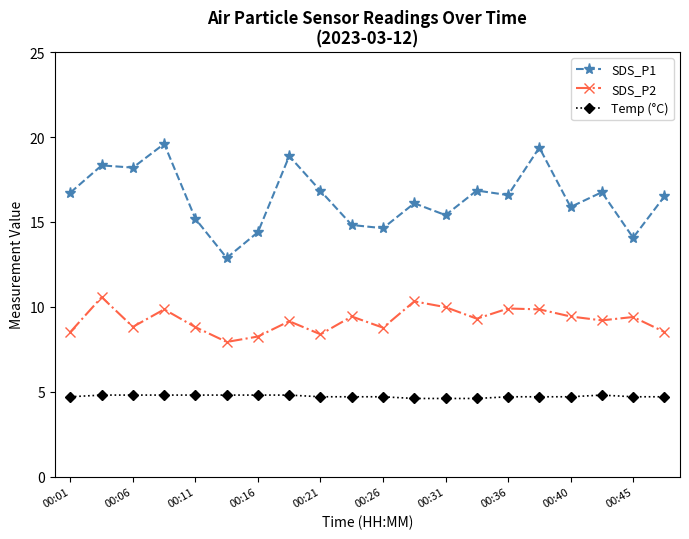

What is the greatest value displayed?

19.6